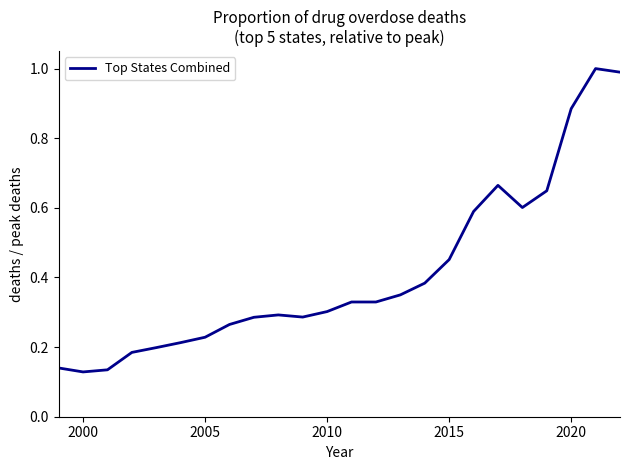

Count the number of categories in the chart.

24